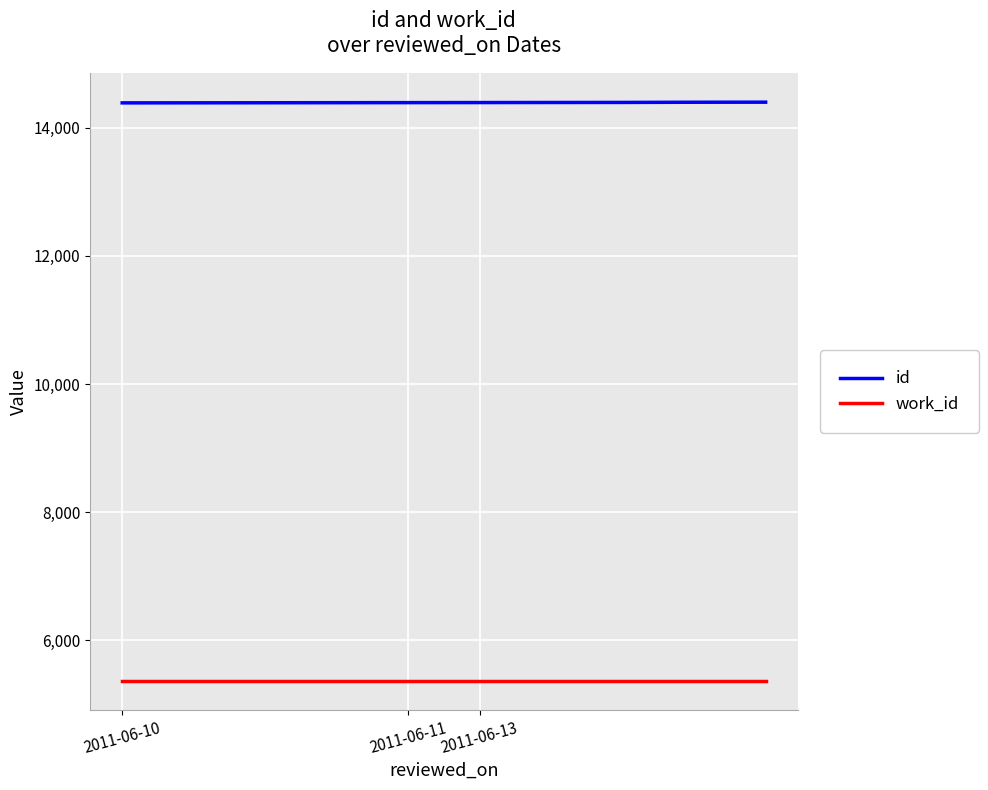

What is the lowest value of the work_id series?

5366